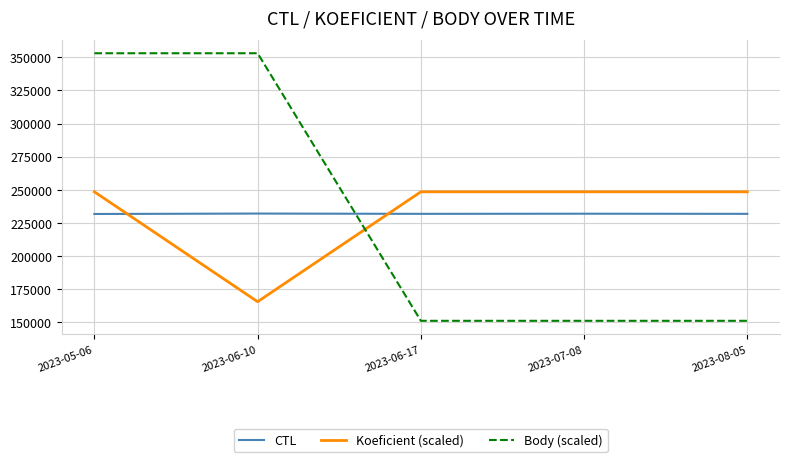

What is the maximum value shown in the chart?

352965.6